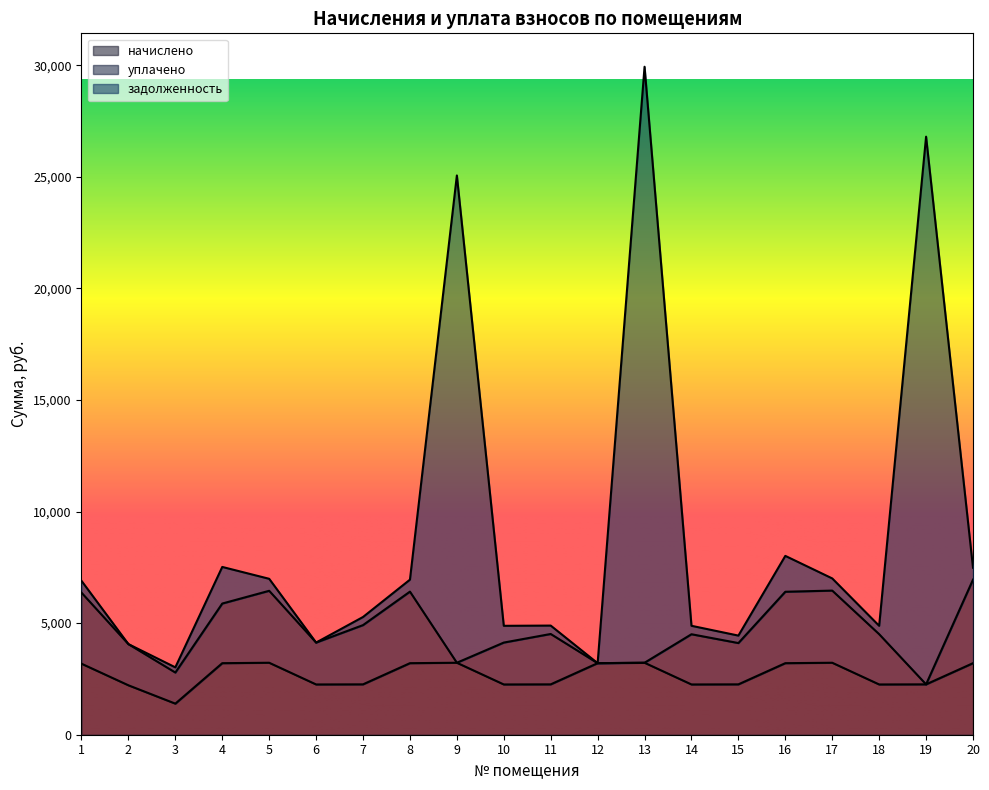

What is the maximum value for начислено?

3225.1